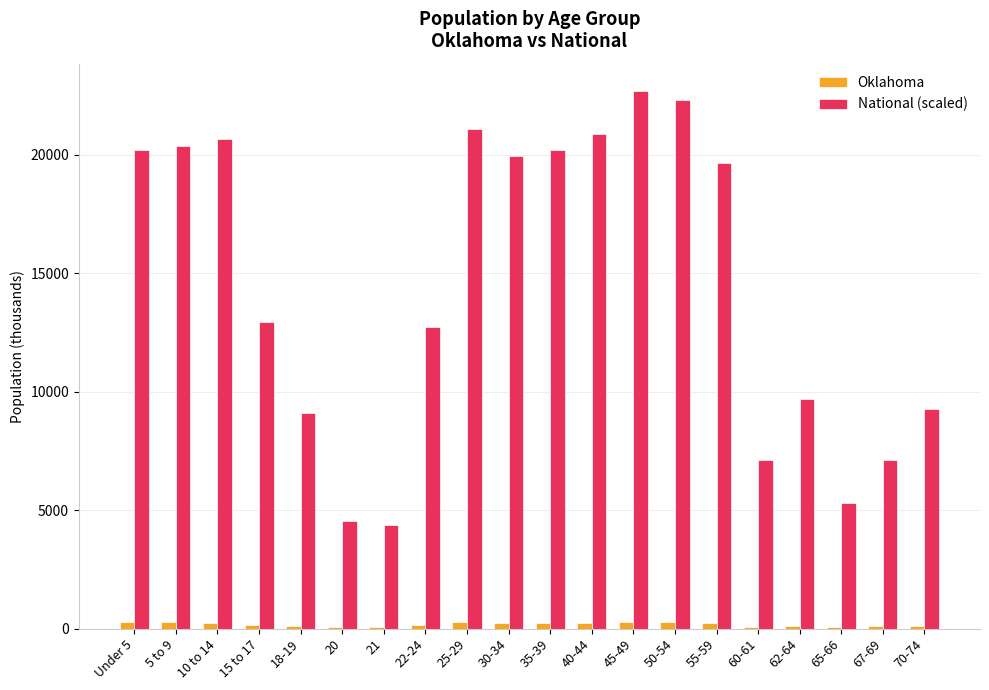

Which series has the largest total across all categories?

National (scaled)